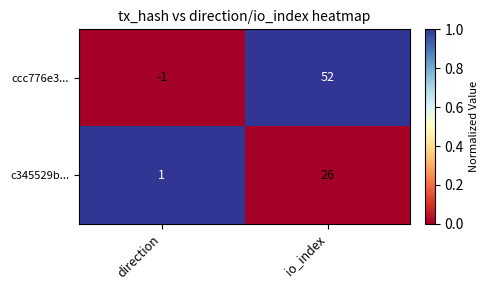

The value of c345529b... at io_index is 26. True or false?

True